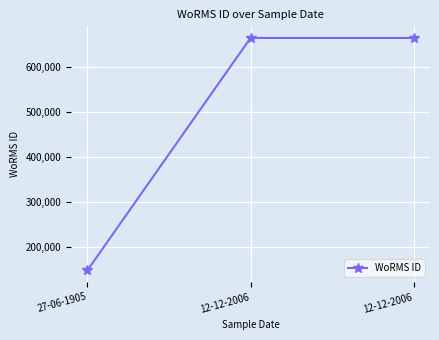

How many data points does each series have?

3